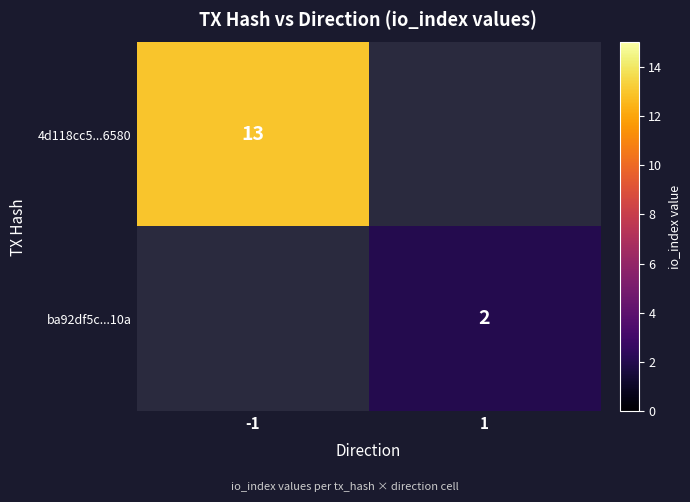

True or false: ba92df5c...10a has a value of 2 at 1.

True